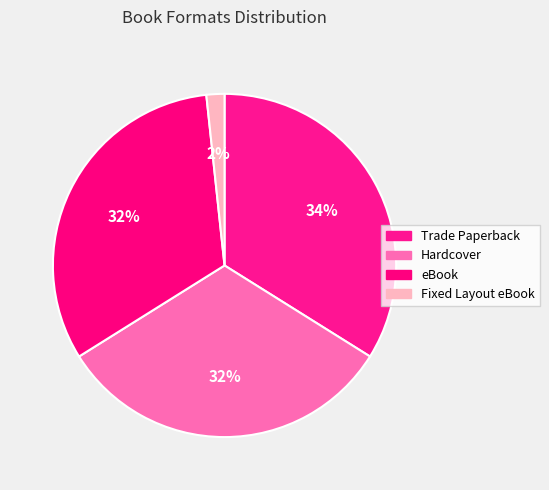

Count the number of slices in the pie.

4